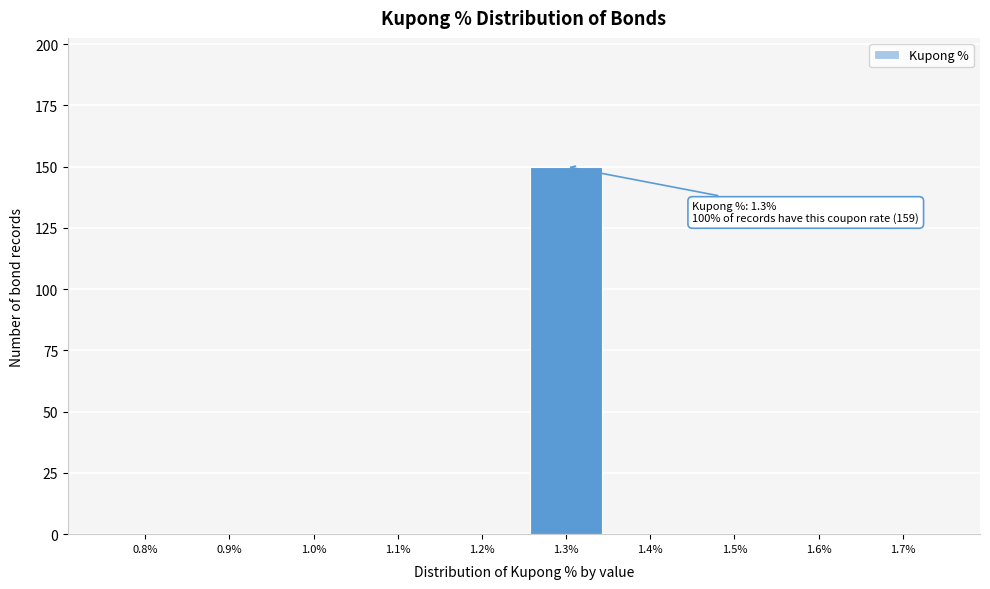

Reading left to right, what are all the values shown in this chart?

0.8%=0	0.9%=0	1.0%=0	1.1%=0	1.2%=0	1.3%=150	1.4%=0	1.5%=0	1.6%=0	1.7%=0